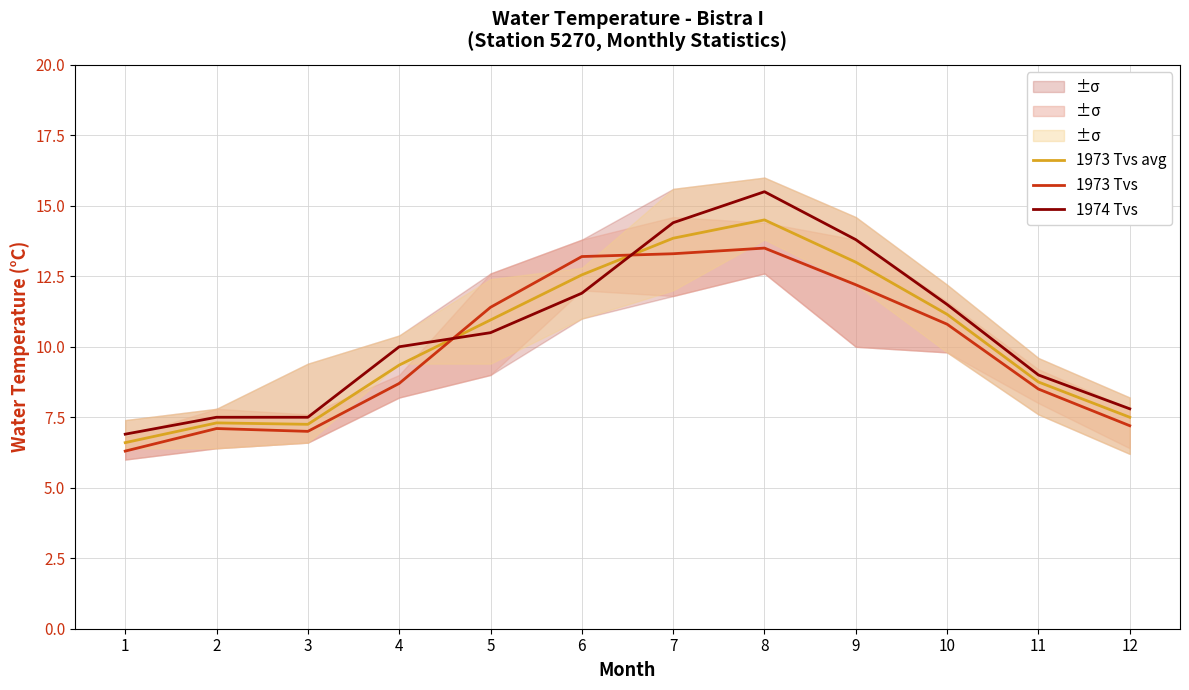

Is the value of 1974 Tvs at 7 greater than the value of 1973 Tvs avg at 5?

Yes